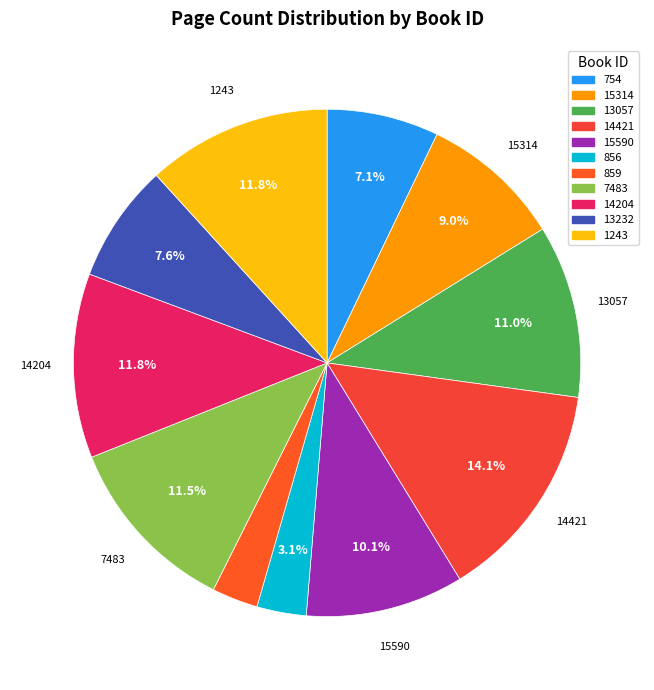

The 15314 slice represents 9% of the pie. True or false?

True